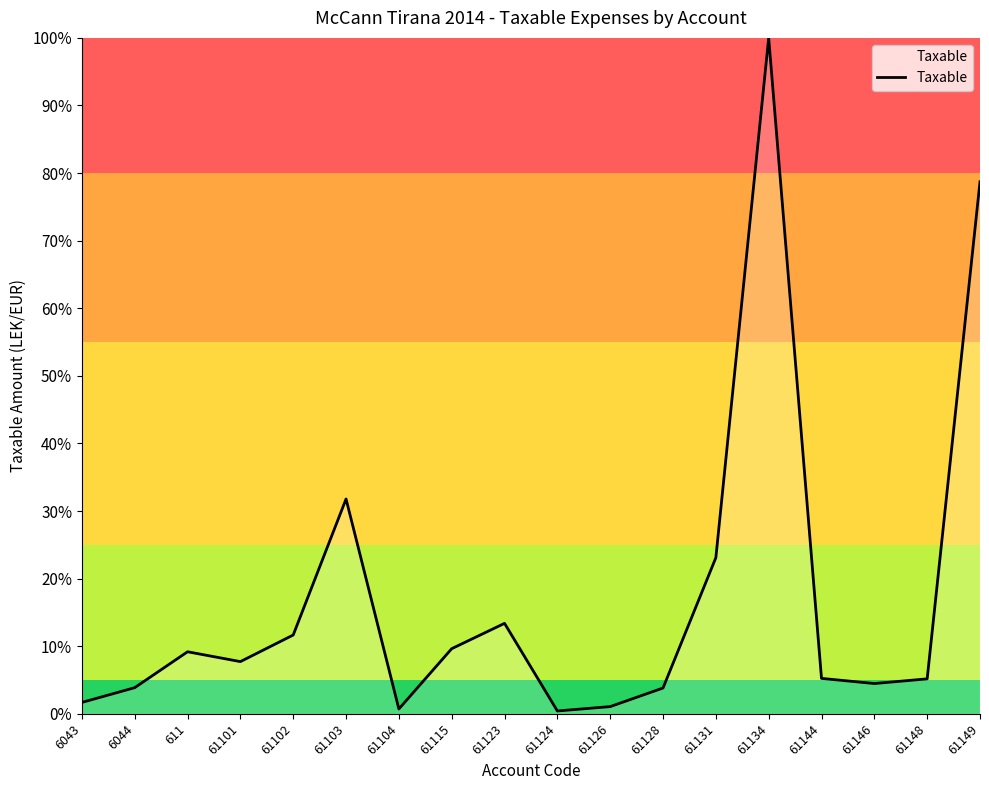

At which category does the data reach its first local peak?

611